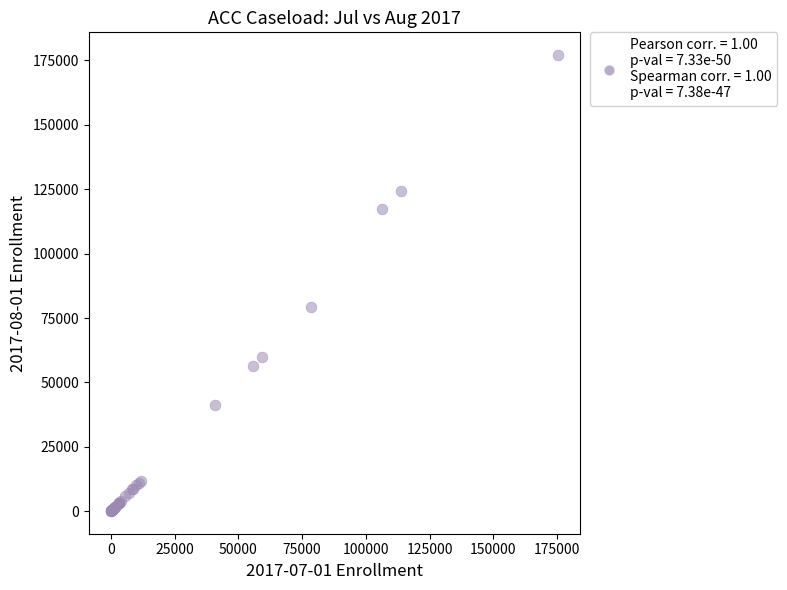

What Y value in the scatter plot is closest to 88596?

79225